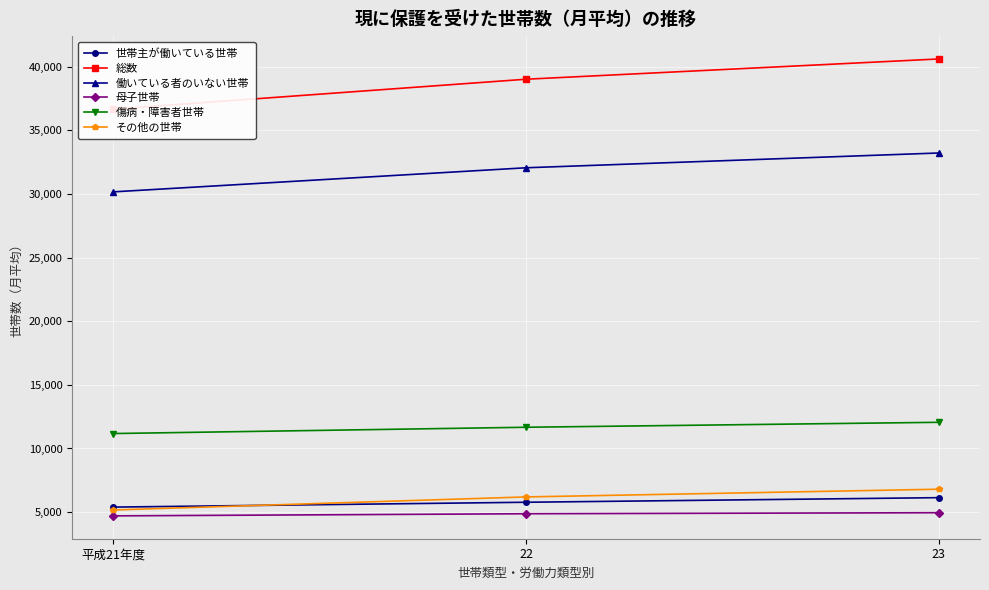

What is the difference between the highest and lowest values at 23?

35645